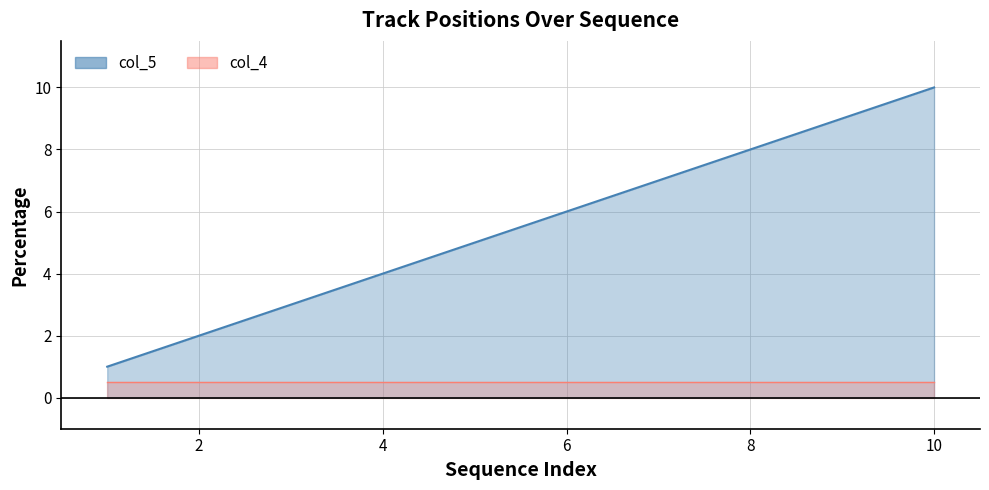

How many values are below 6?

5